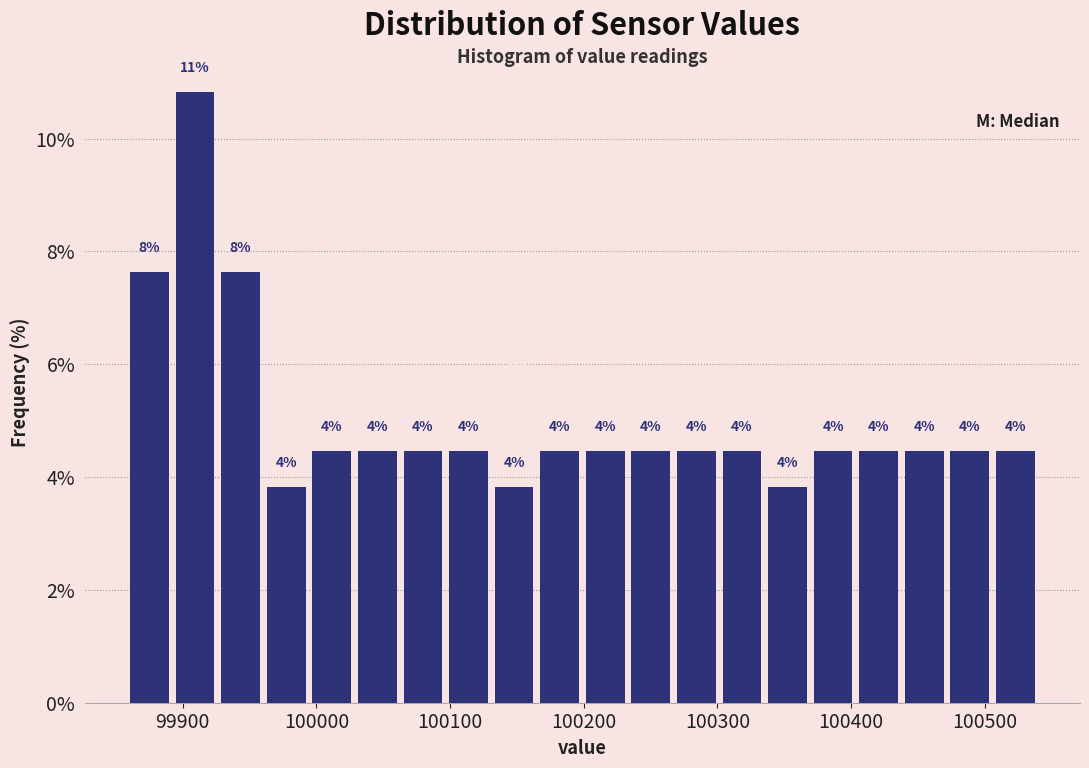

Read against the x-axis, roughly where is the centre of the tallest bar?

99910